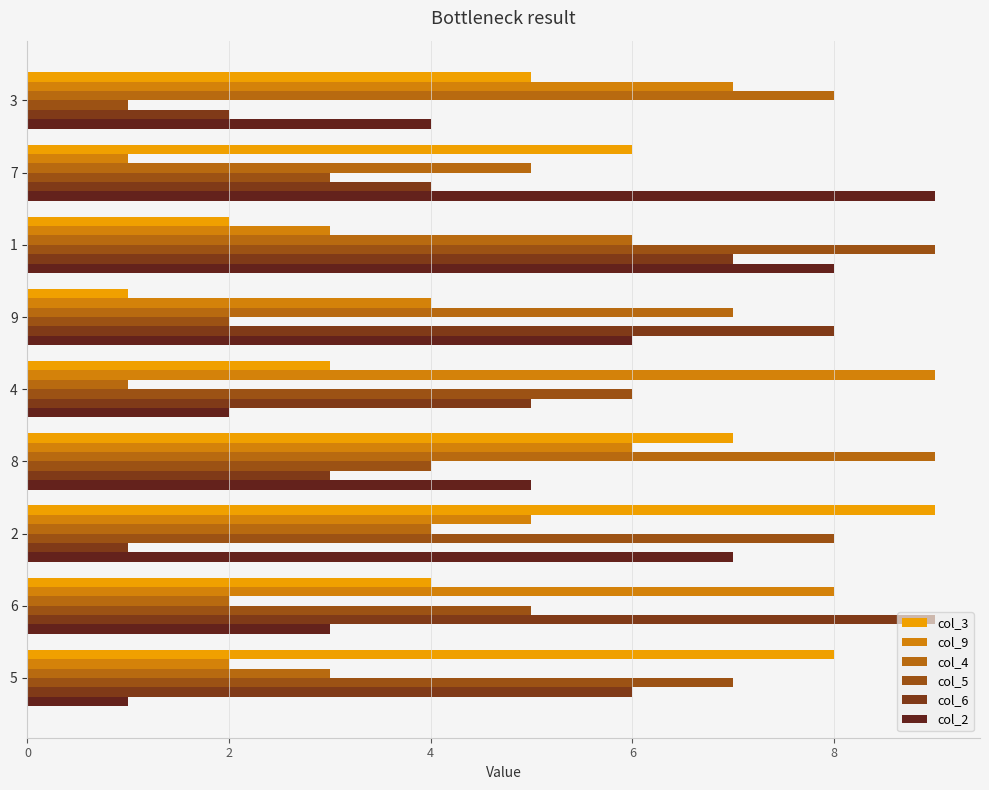

Count the number of data series in this chart.

6